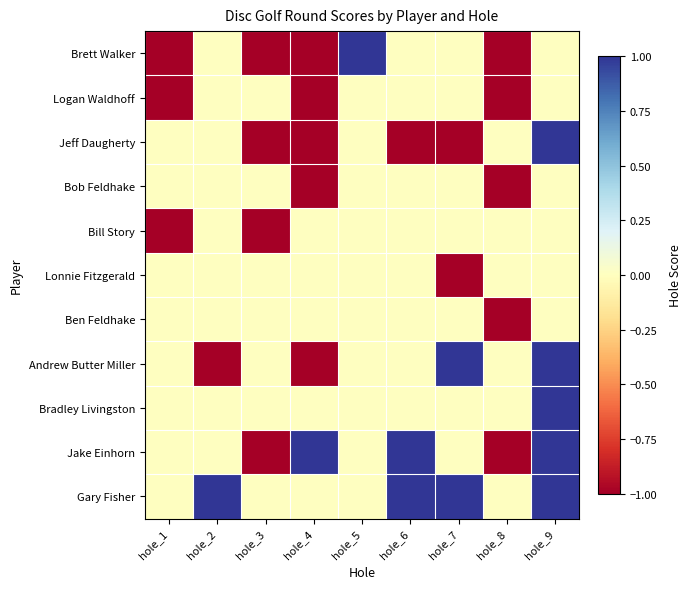

Reading left to right, list all the values displayed in this chart.

Brett Walker: hole_1=-1	hole_2=0	hole_3=-1	hole_4=-1	hole_5=1	hole_6=0	hole_7=0	hole_8=-1	hole_9=0
Logan Waldhoff: hole_1=-1	hole_2=0	hole_3=0	hole_4=-1	hole_5=0	hole_6=0	hole_7=0	hole_8=-1	hole_9=0
Jeff Daugherty: hole_1=0	hole_2=0	hole_3=-1	hole_4=-1	hole_5=0	hole_6=-1	hole_7=-1	hole_8=0	hole_9=1
Bob Feldhake: hole_1=0	hole_2=0	hole_3=0	hole_4=-1	hole_5=0	hole_6=0	hole_7=0	hole_8=-1	hole_9=0
Bill Story: hole_1=-1	hole_2=0	hole_3=-1	hole_4=0	hole_5=0	hole_6=0	hole_7=0	hole_8=0	hole_9=0
Lonnie Fitzgerald: hole_1=0	hole_2=0	hole_3=0	hole_4=0	hole_5=0	hole_6=0	hole_7=-1	hole_8=0	hole_9=0
Ben Feldhake: hole_1=0	hole_2=0	hole_3=0	hole_4=0	hole_5=0	hole_6=0	hole_7=0	hole_8=-1	hole_9=0
Andrew Butter Miller: hole_1=0	hole_2=-1	hole_3=0	hole_4=-1	hole_5=0	hole_6=0	hole_7=1	hole_8=0	hole_9=1
Bradley Livingston: hole_1=0	hole_2=0	hole_3=0	hole_4=0	hole_5=0	hole_6=0	hole_7=0	hole_8=0	hole_9=1
Jake Einhorn: hole_1=0	hole_2=0	hole_3=-1	hole_4=1	hole_5=0	hole_6=1	hole_7=0	hole_8=-1	hole_9=1
Gary Fisher: hole_1=0	hole_2=1	hole_3=0	hole_4=0	hole_5=0	hole_6=1	hole_7=1	hole_8=0	hole_9=1